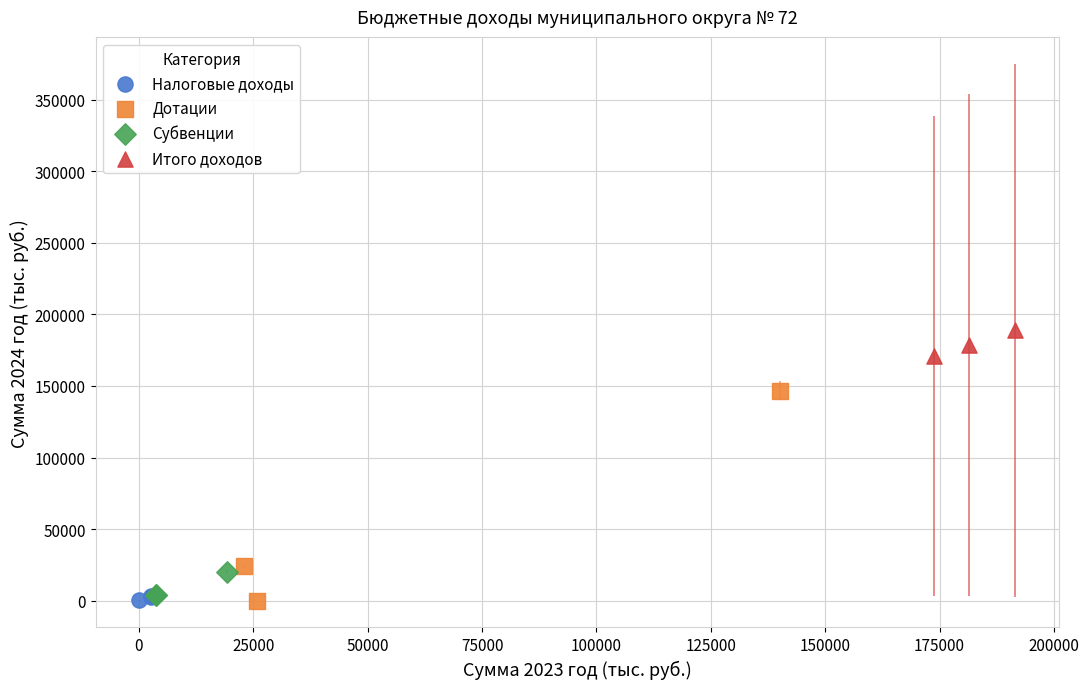

Which series contains the highest Y value?

Итого доходов